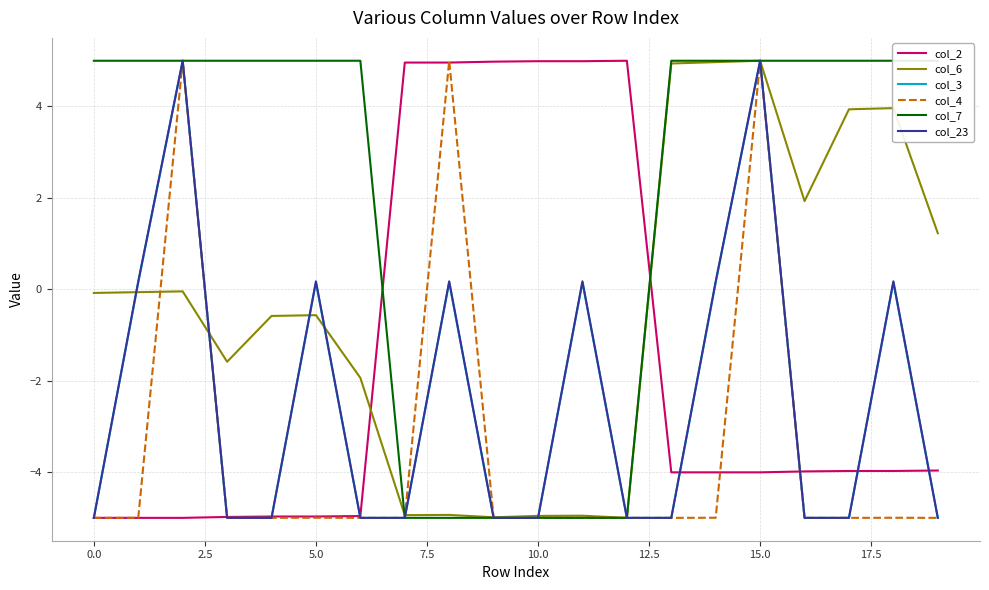

What is the lowest value of the col_3 series?

-5.0